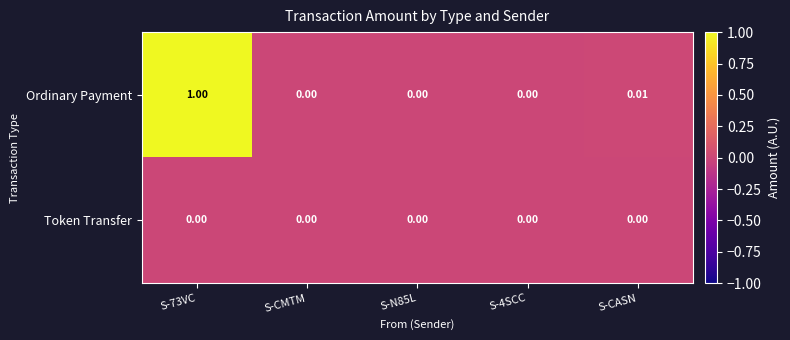

What is the total value across all series at S-73VC?

1.0